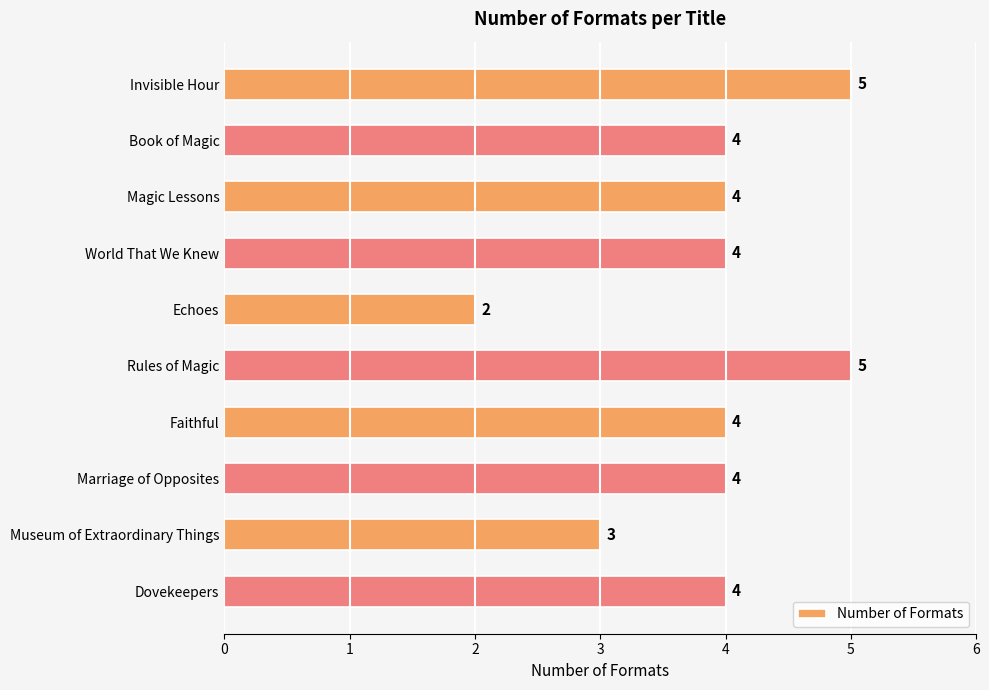

How many data points does each series have?

10